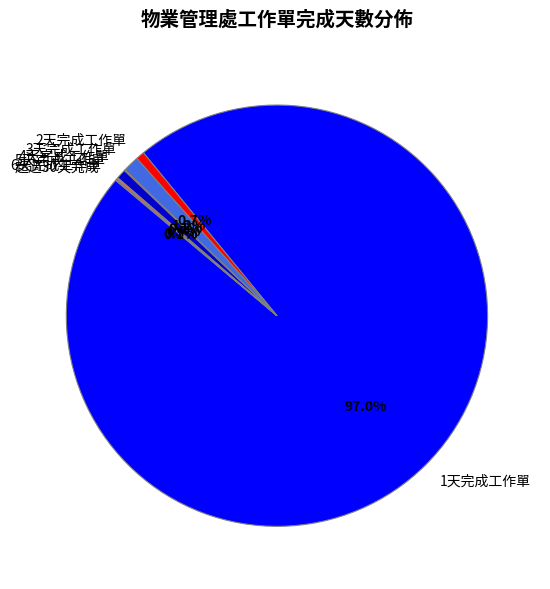

Which has a higher value, 3天完成工作單 or 2天完成工作單?

3天完成工作單